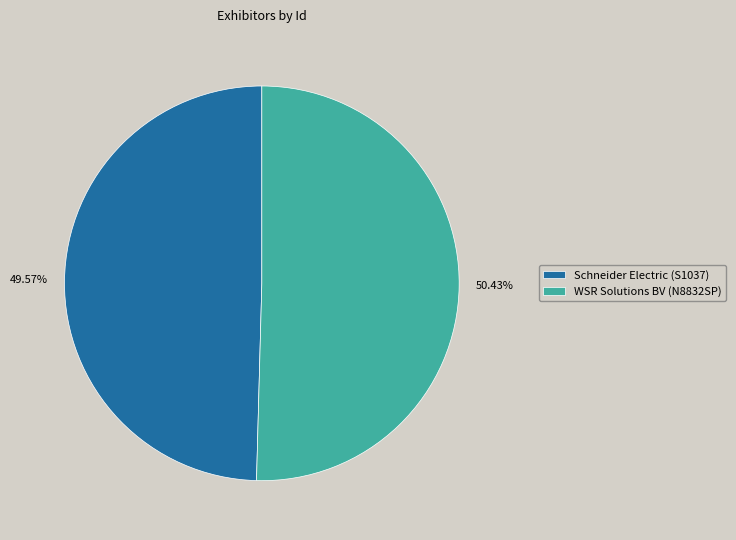

Is it true that WSR Solutions BV (N8832SP) is 50% of the pie?

True